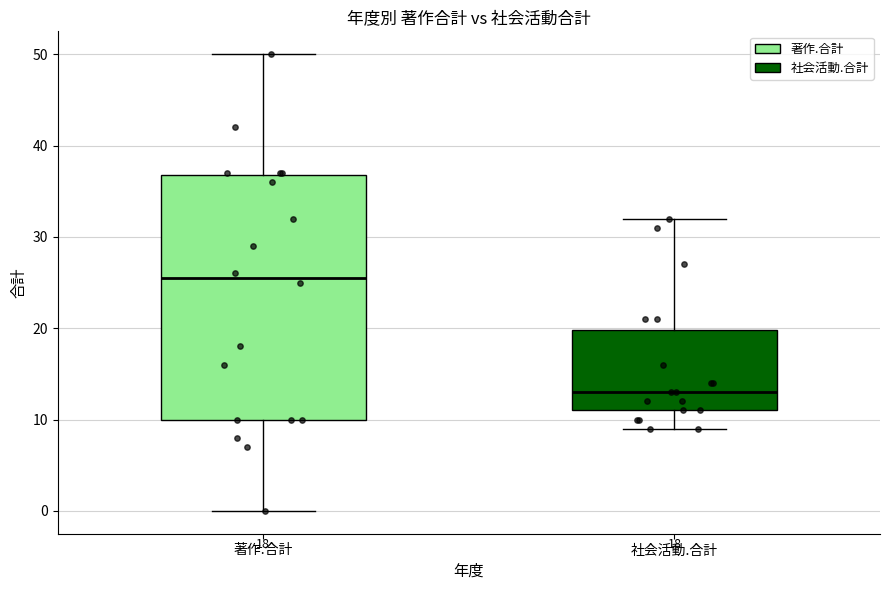

Which box has the lowest median line?

社会活動.合計